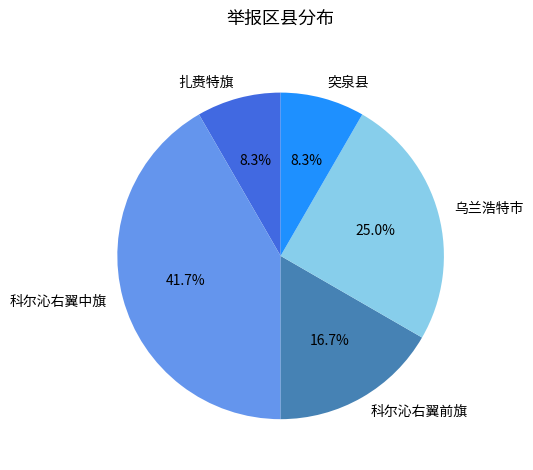

To the nearest percent, what is the average slice percentage?

20%